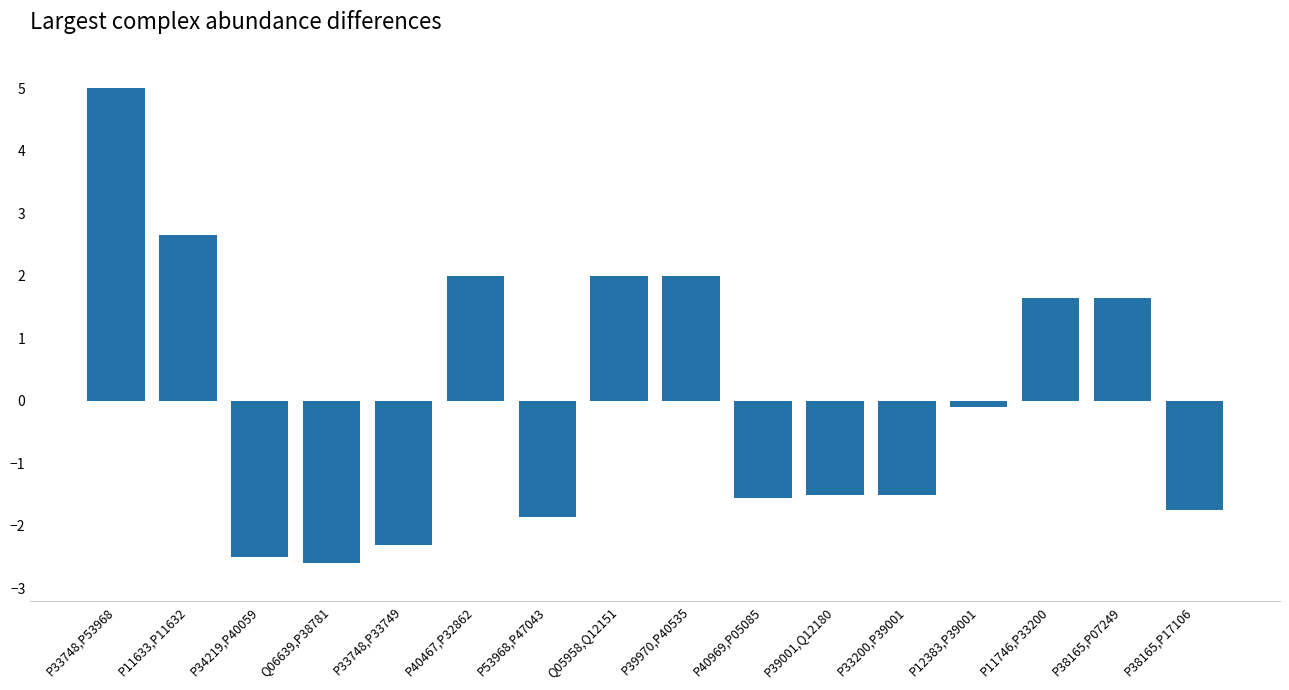

What is the maximum value shown in the chart?

5.0